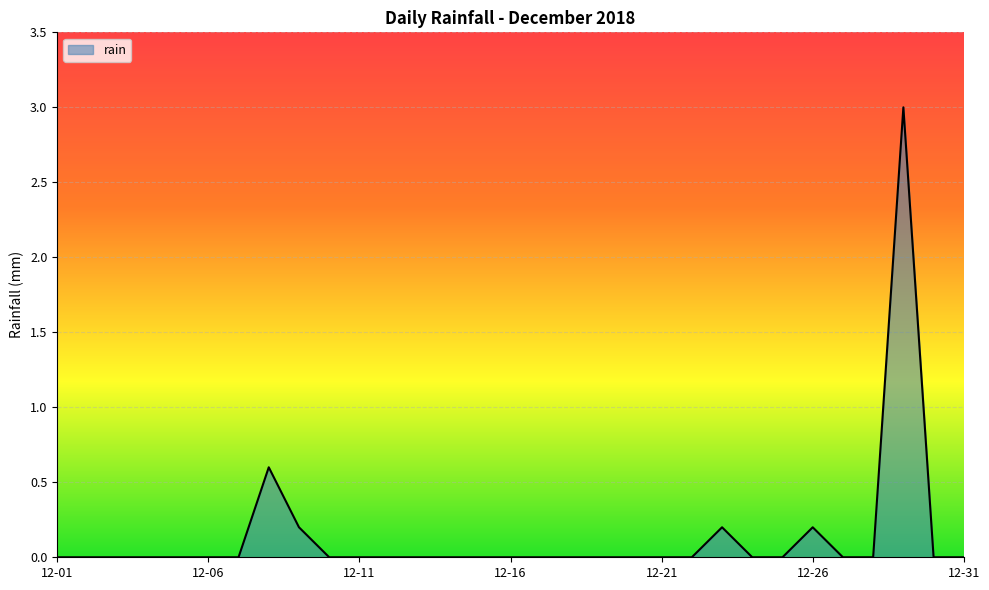

What is the maximum value shown in the chart?

3.0